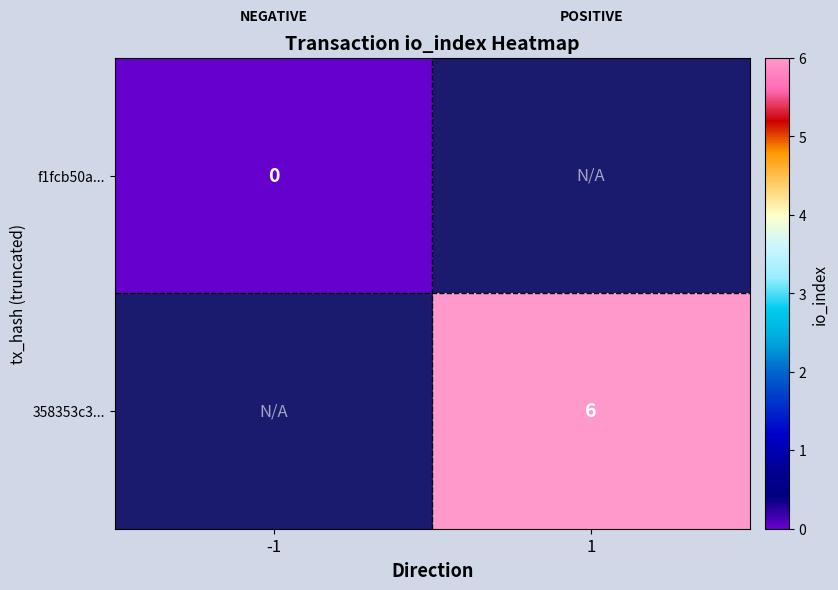

The value of 358353c3... at 1 is 6. True or false?

True